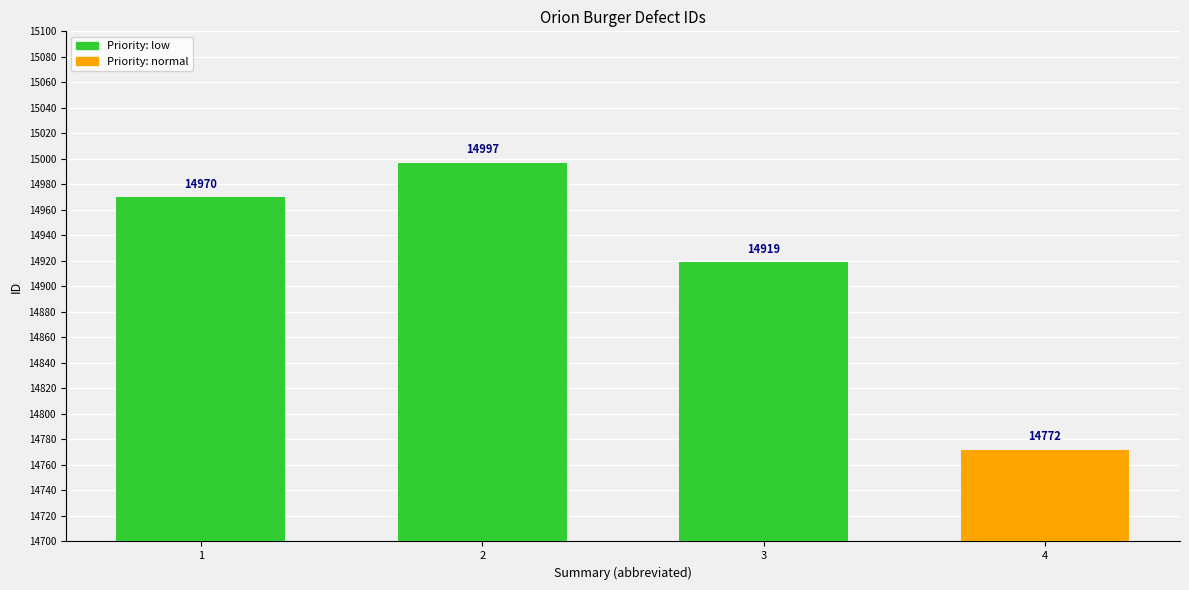

List the labels in order of value, smallest first.

4, 3, 1, 2